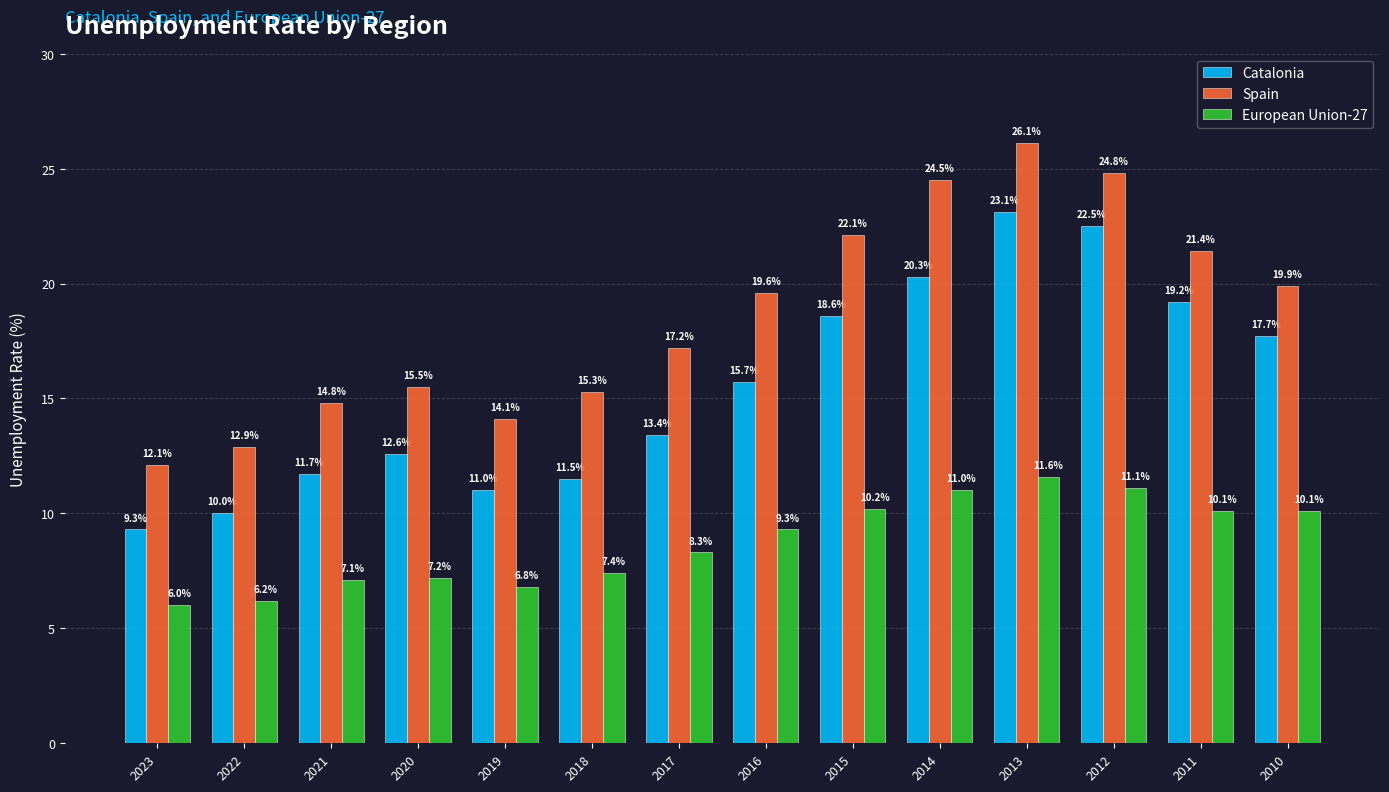

True or false: Spain has a value of 13.5 at 2016.

False